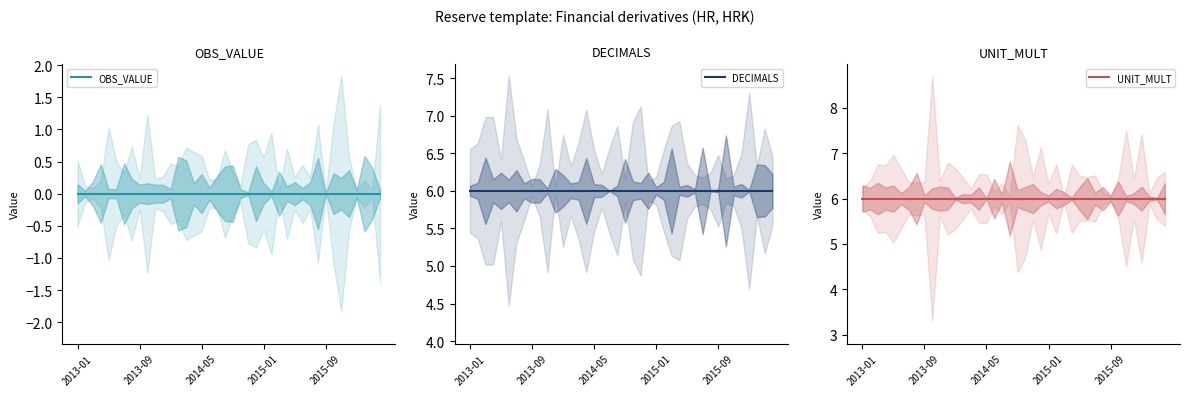

At which label does OBS_VALUE reach its minimum?

2013-01